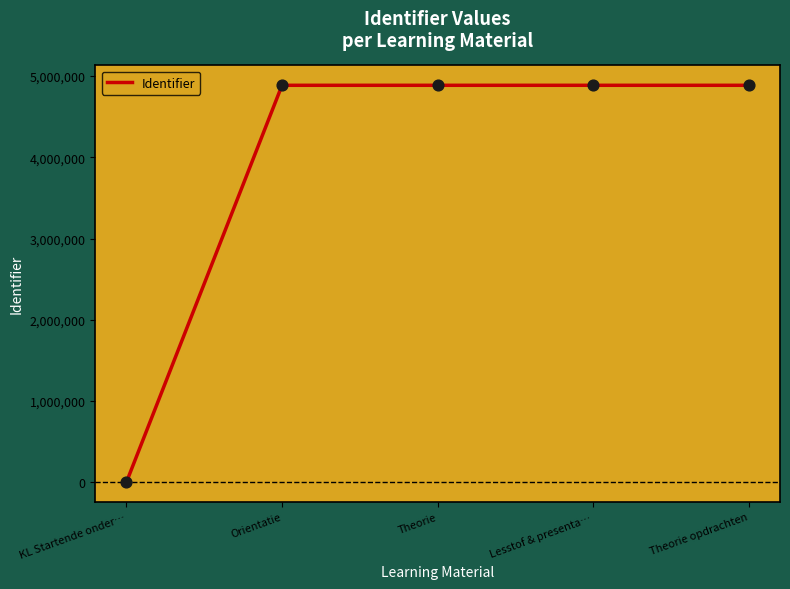

Between KL Startende onder… and Theorie, which is larger?

Theorie